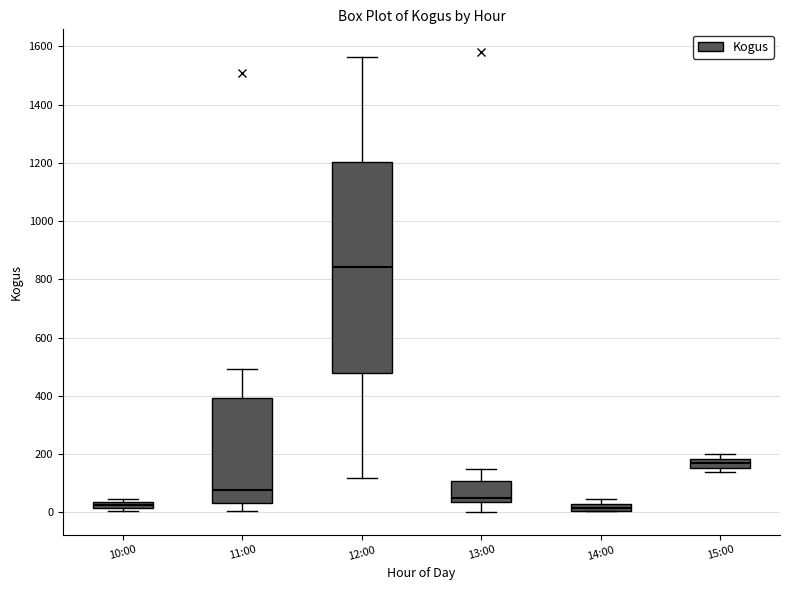

Which box is the tallest, from its lower edge to its upper edge?

12:00